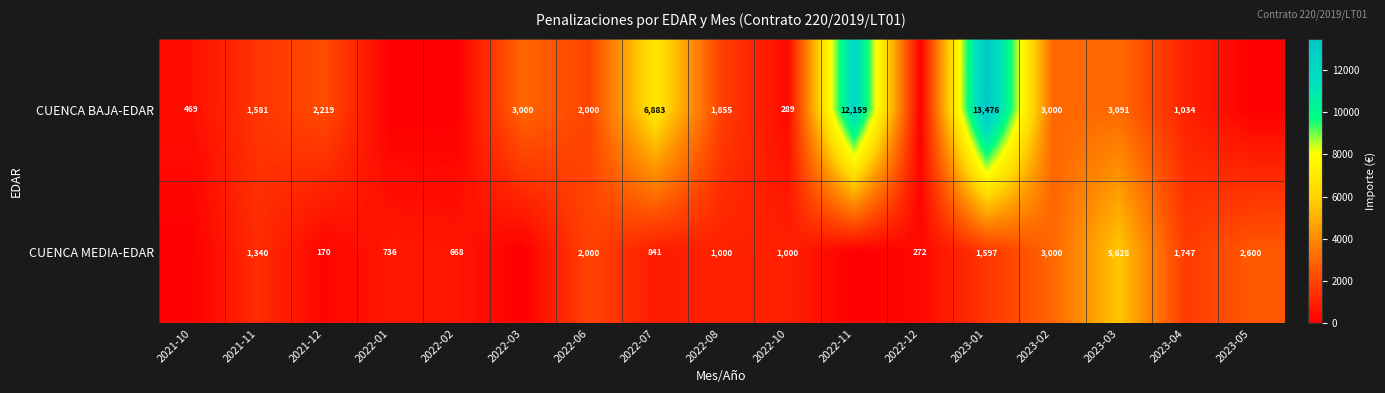

What is the difference between the CUENCA MEDIA-EDAR values at 2022-06 and 2022-08?

1000